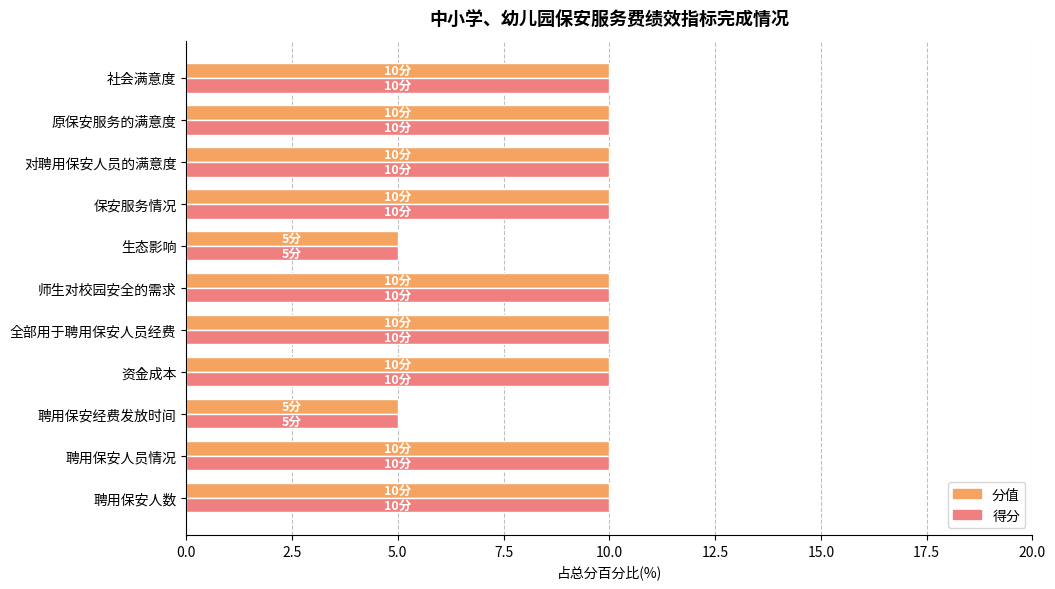

What value does the 得分 series have at 全部用于聘用保安人员经费?

10